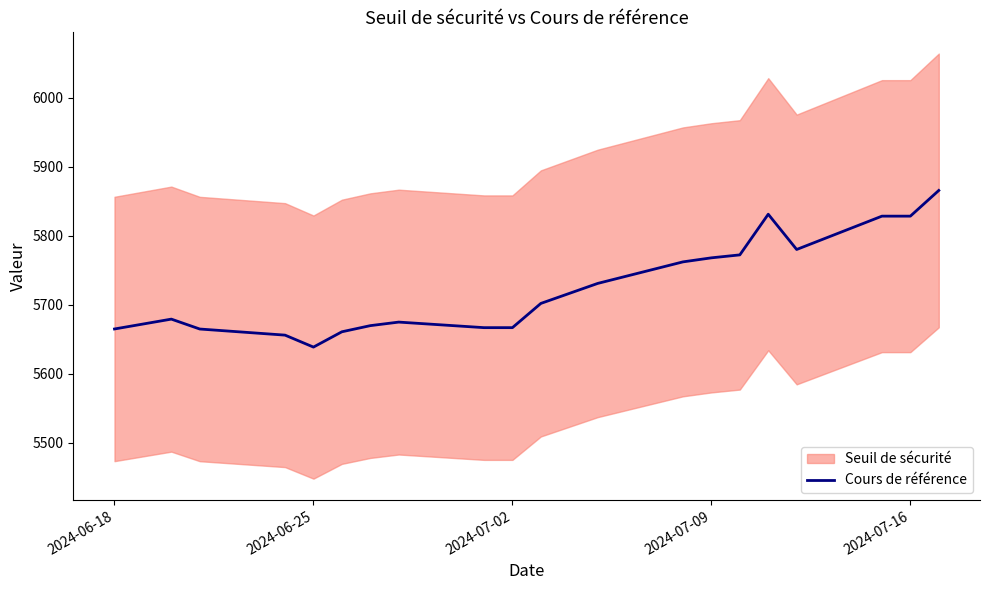

What is the lowest value of the Cours de référence series?

5638.5